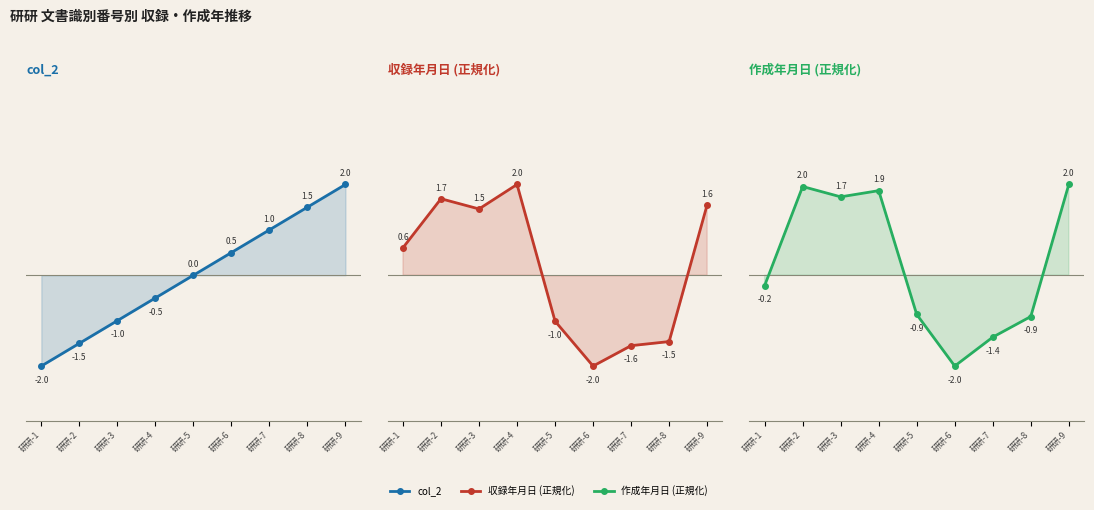

What is the difference between the maximum and minimum values in the 作成年月日 (正規化) series?

4.0